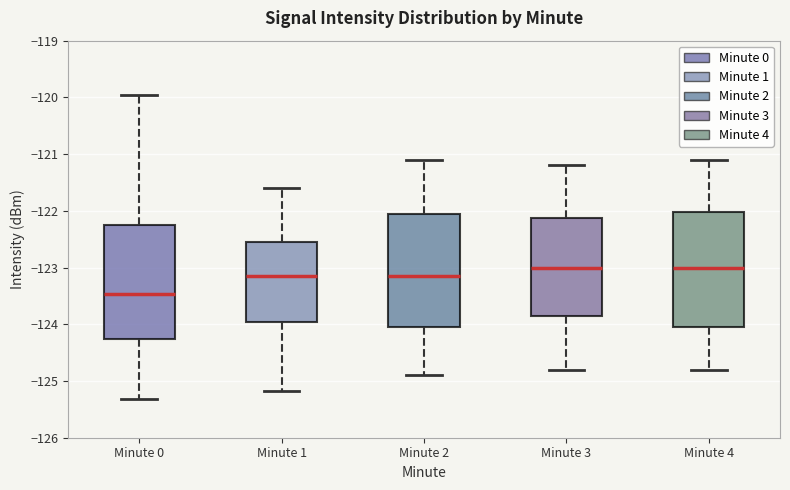

Where is the upper edge of the box for Minute 3 on the y-axis? The values are not printed on the chart, so give them approximately, as read against the axis.

-122.1